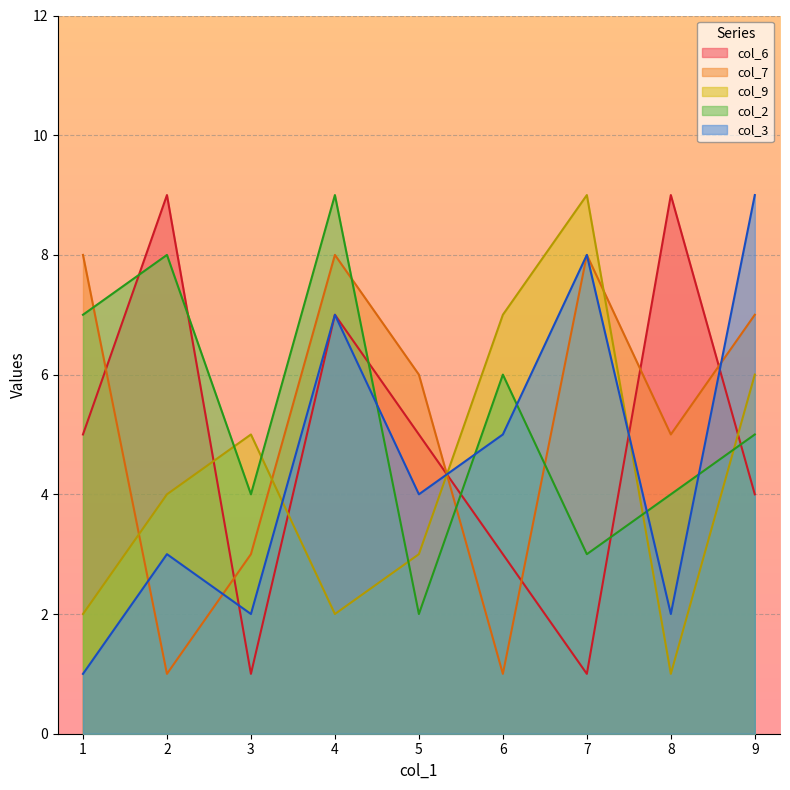

Which category has the highest value across all series?

2